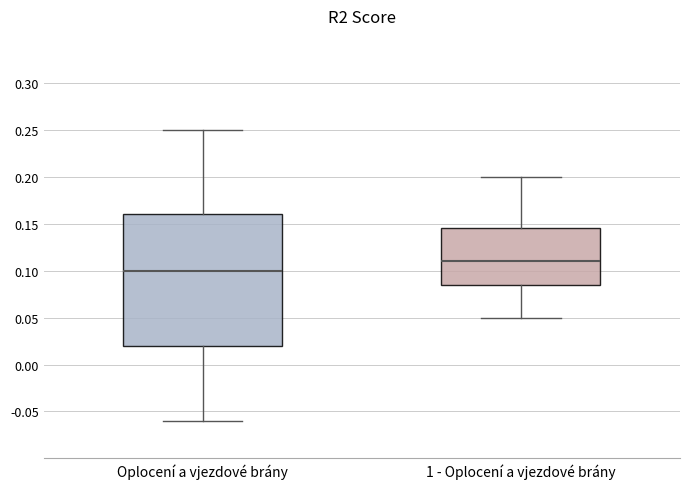

Which box has the highest median line?

1 - Oplocení a vjezdové brány